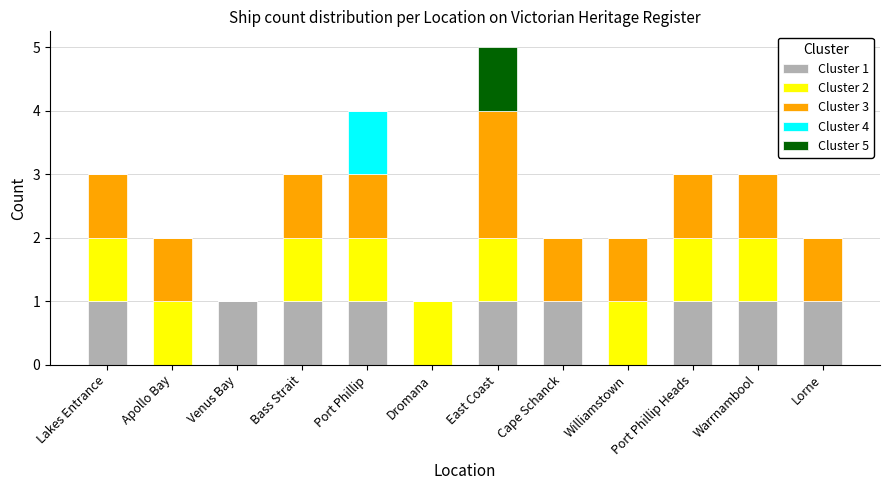

What is the total value across all series at East Coast?

5